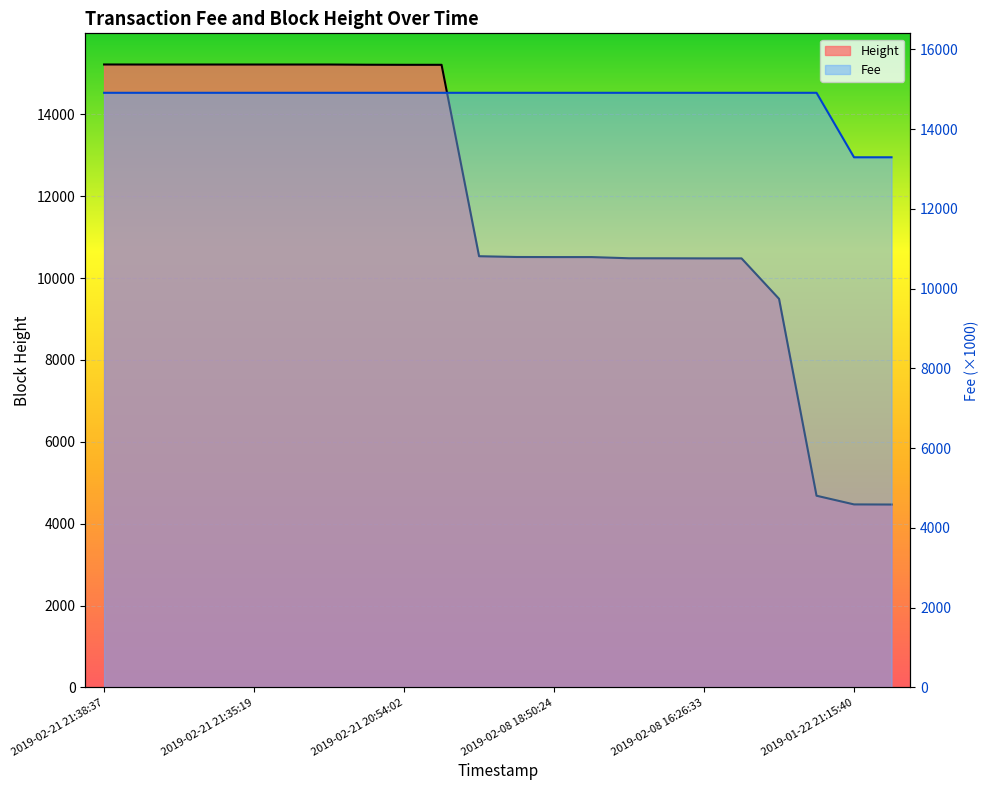

The value of Height at 2019-02-05 22:17:44 is 9493.0. True or false?

True